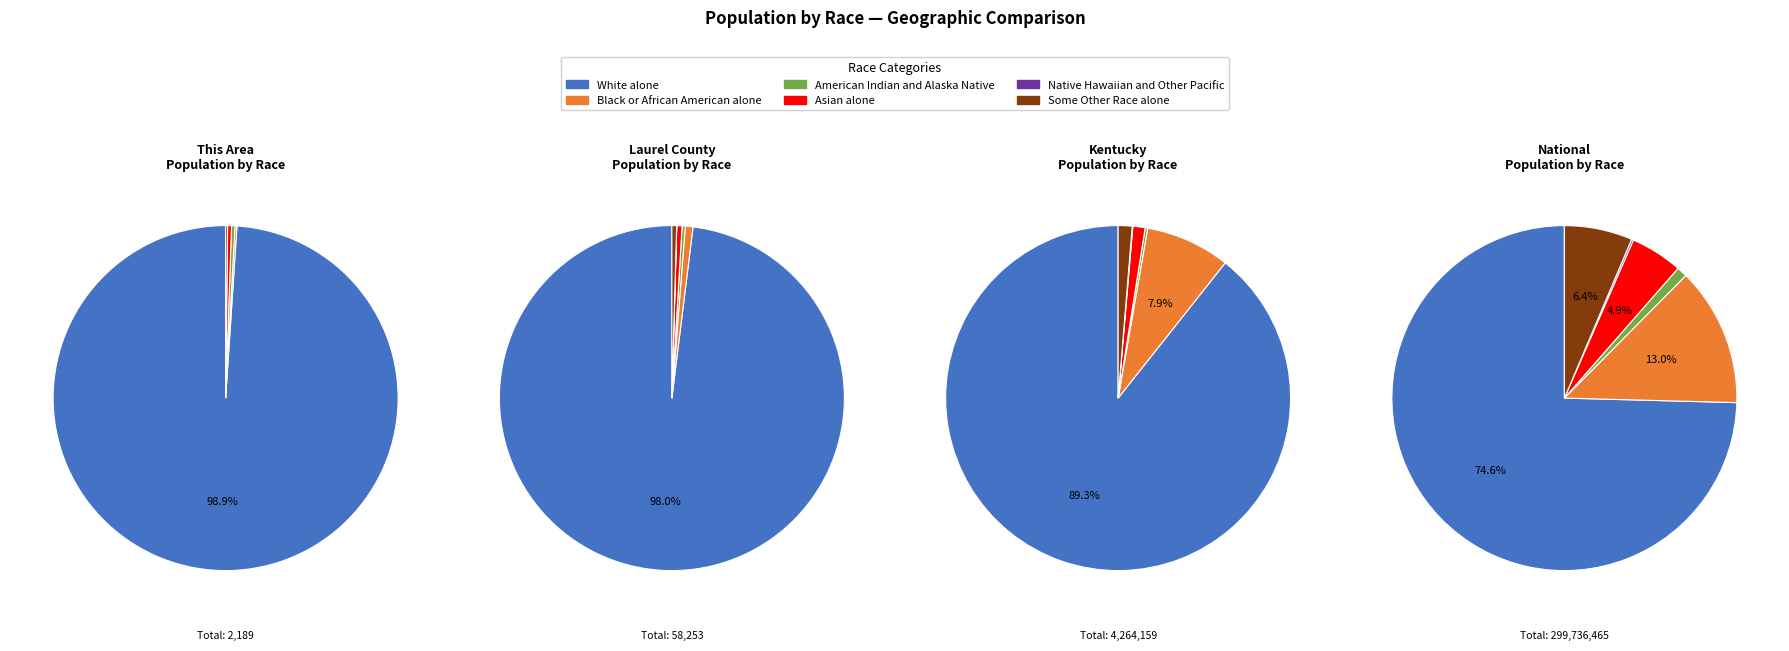

The Laurel County slice represents 0% of the pie. True or false?

True